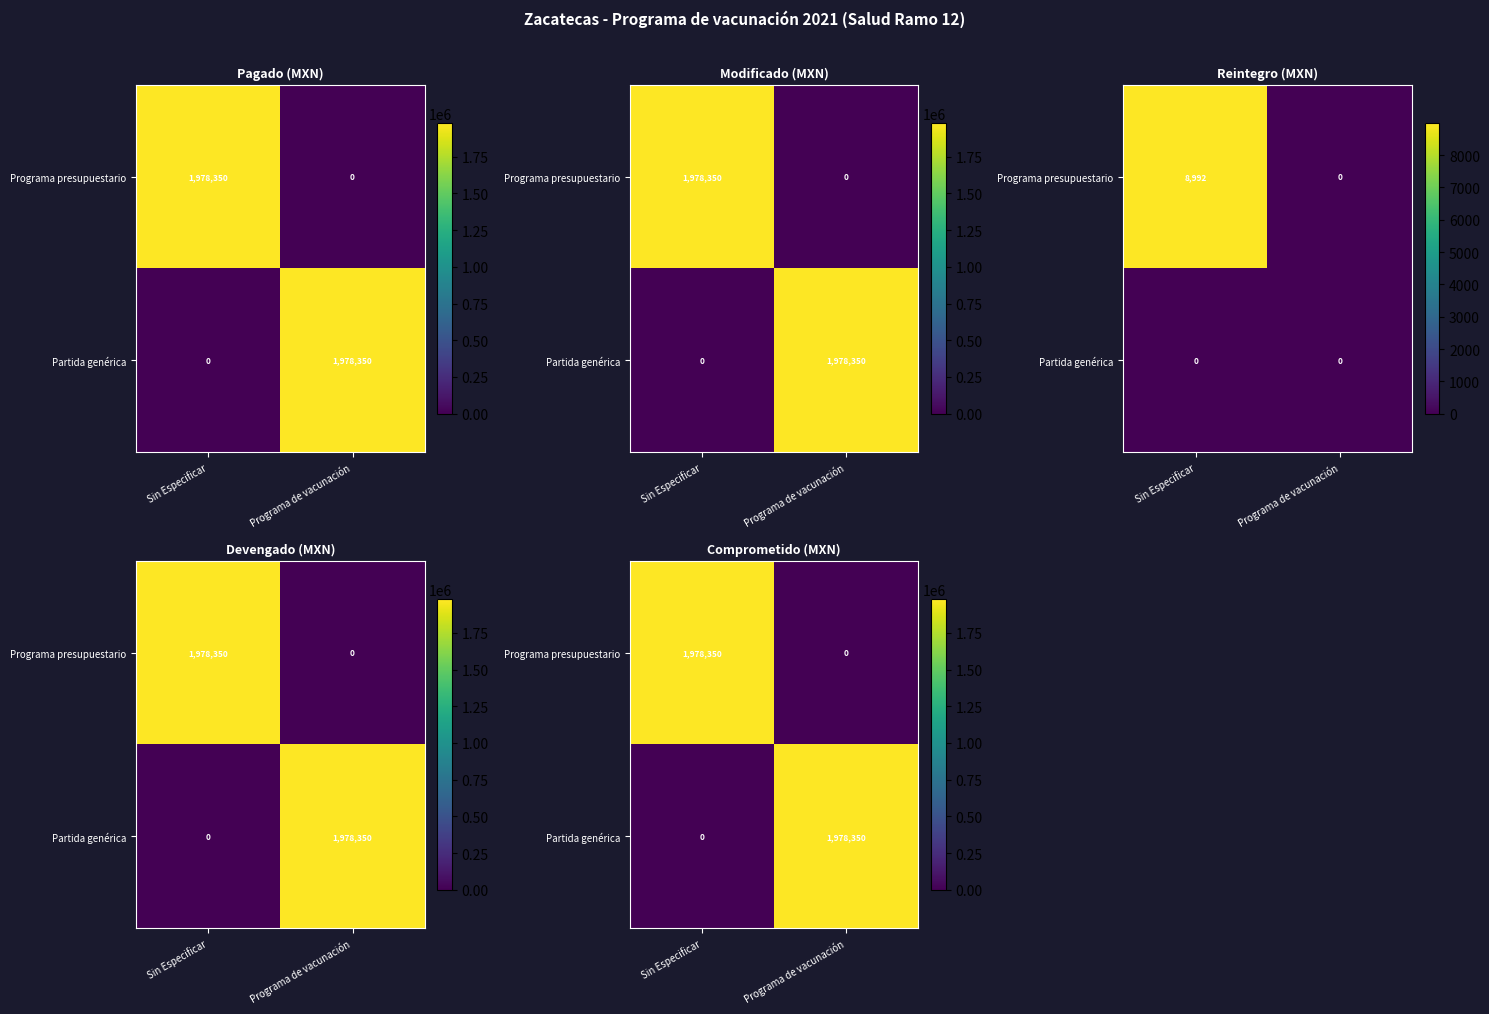

True or false: Programa presupuestario has a value of 0 at Programa de vacunación.

True